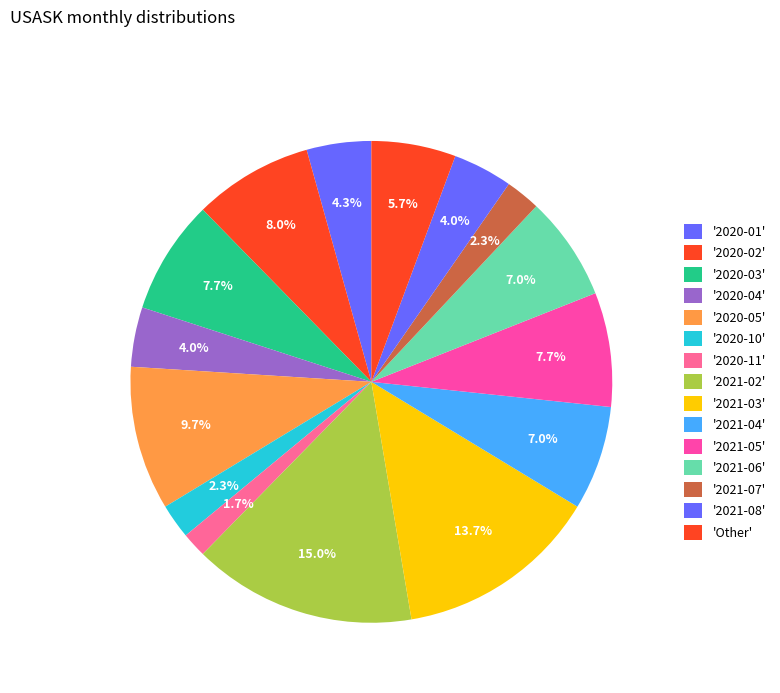

Count the number of slices in the pie.

15